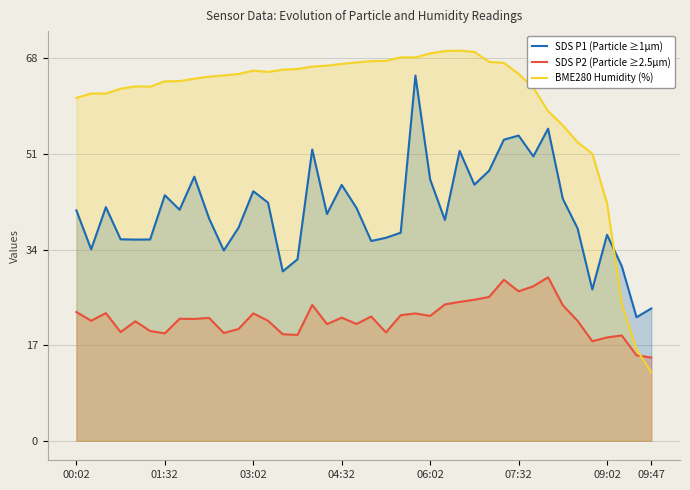

Which series has the largest range (max minus min)?

BME280 Humidity (%)